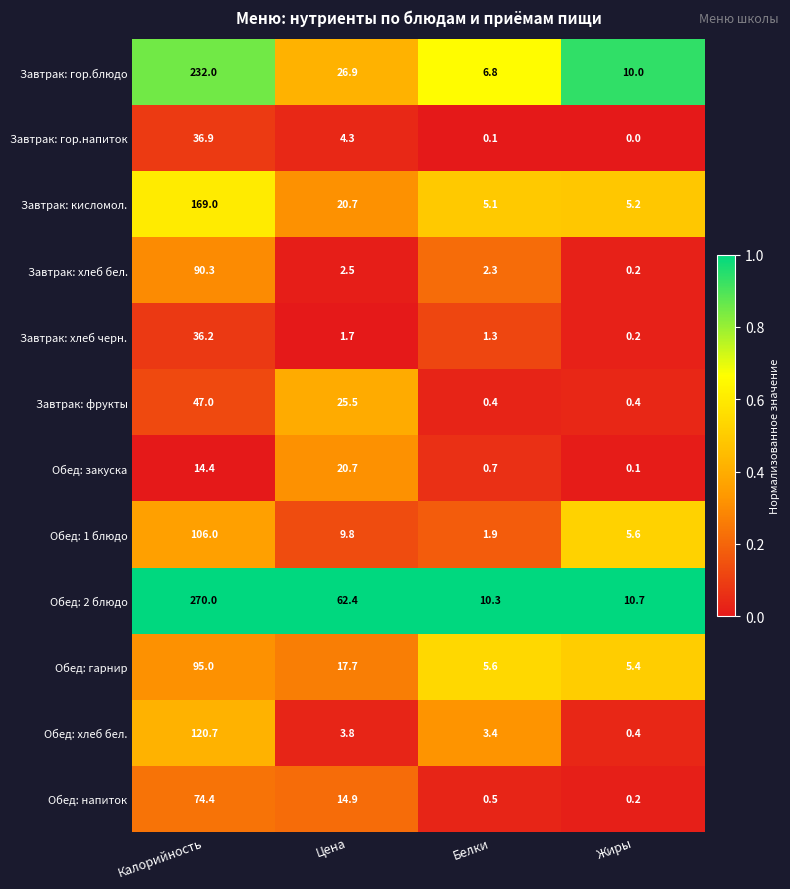

At how many categories does at least one series exceed 0?

4